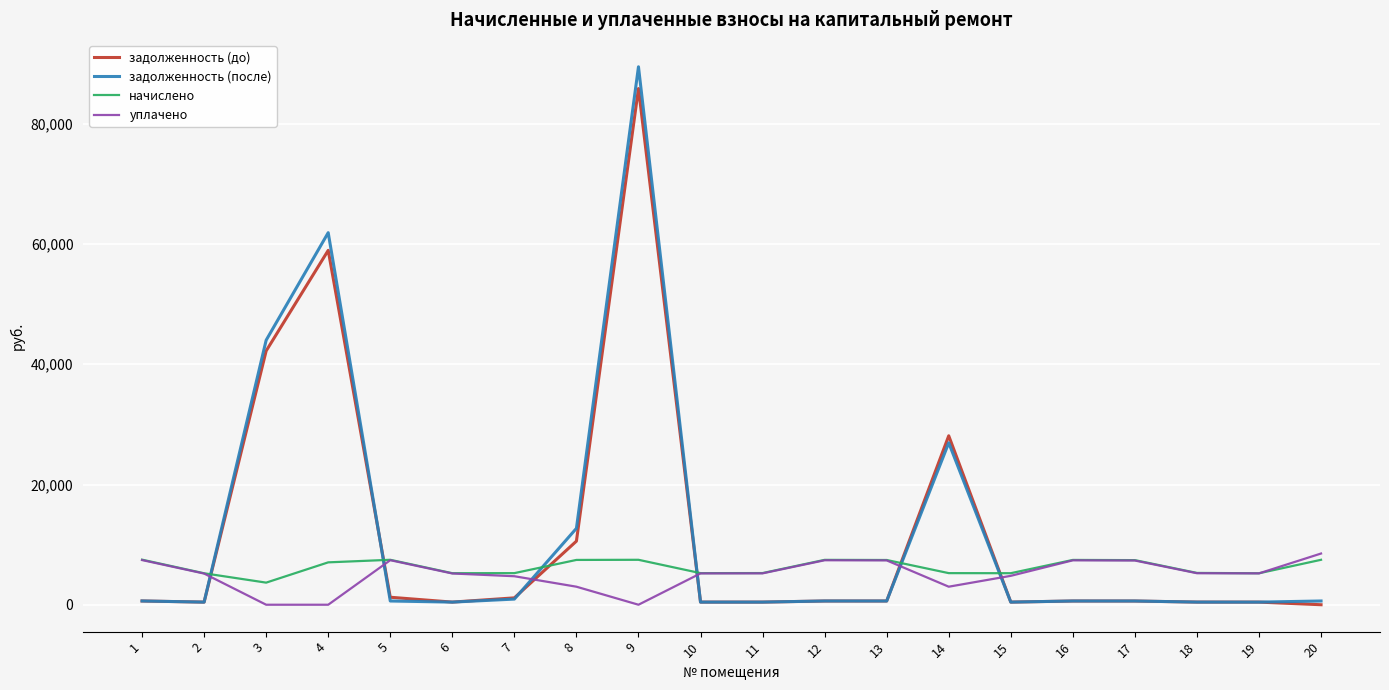

What is the spread (max minus min) of values at 3?

44007.7